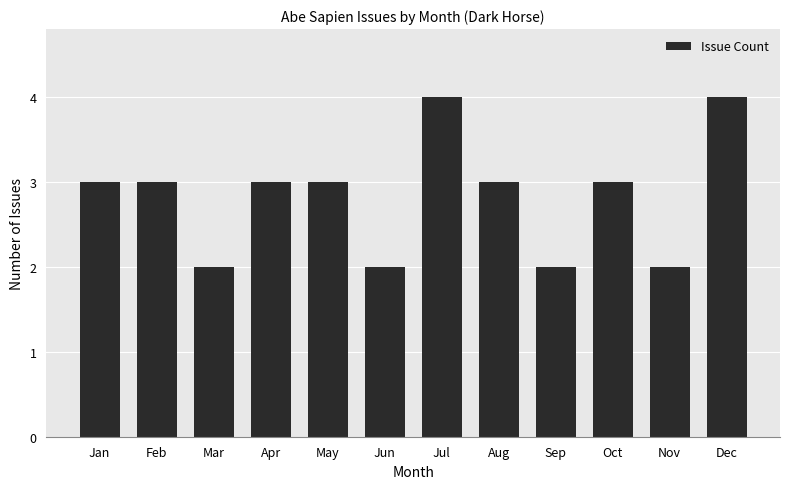

Read the value at Oct.

3